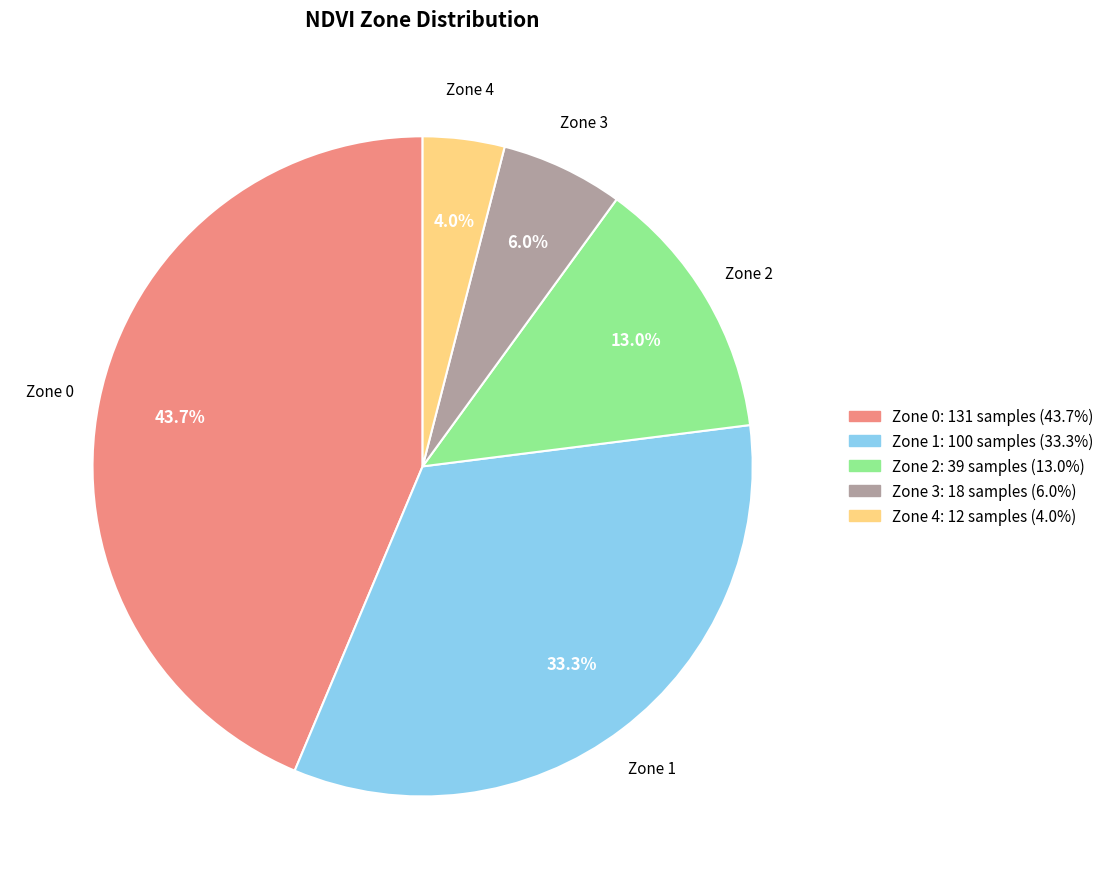

To the nearest percent, what is the difference between the largest and smallest slice percentages?

40%